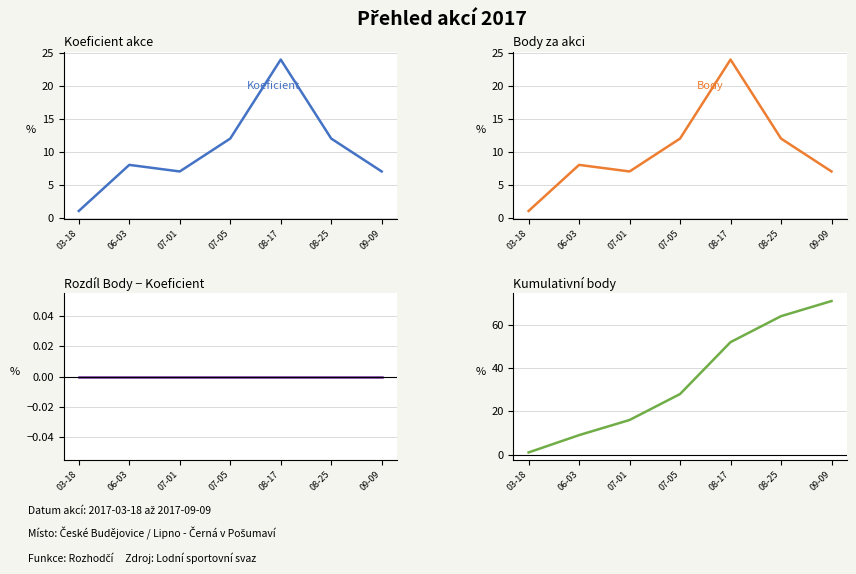

What is the sum of the Kumulativní body values at 06-03 and 07-05?

37